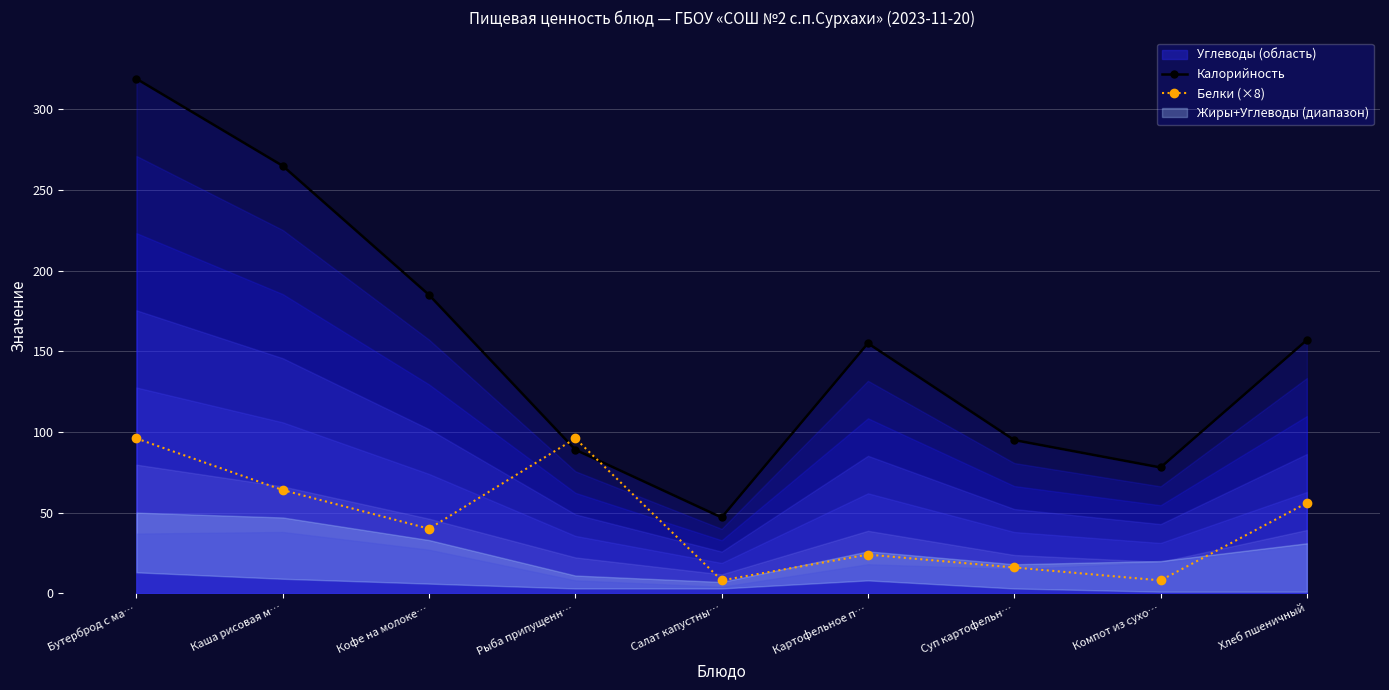

What is the value of the Белки (×8) point at the 2nd from the left?

64